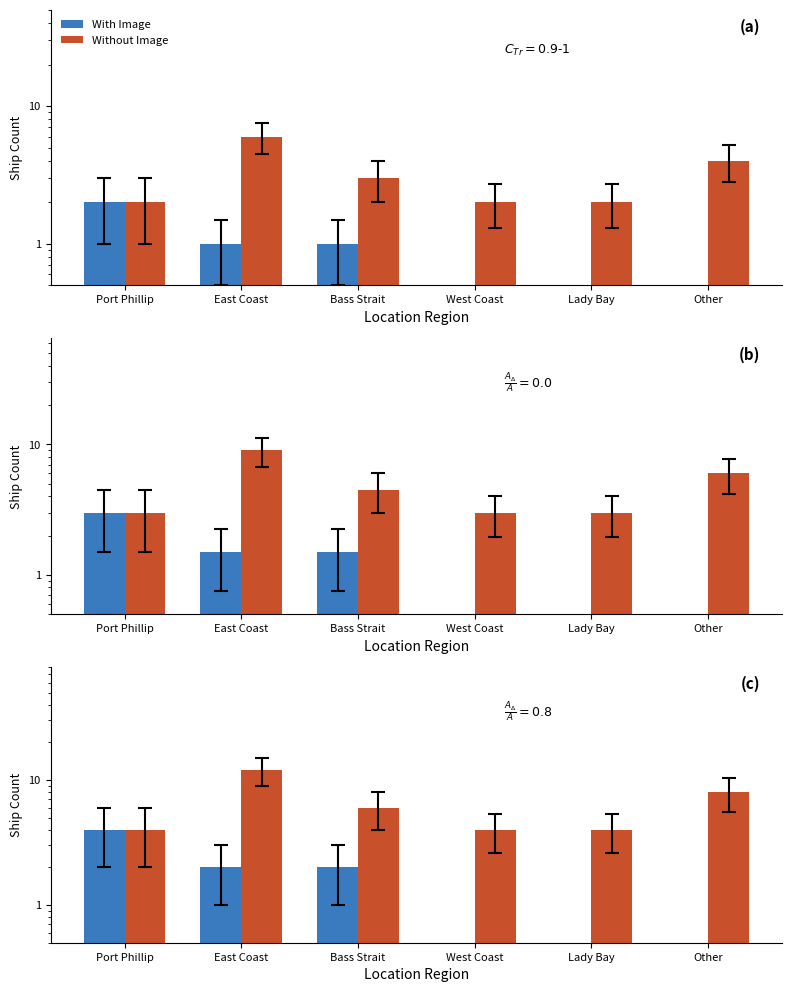

What is the lowest value of the Without Image series?

4